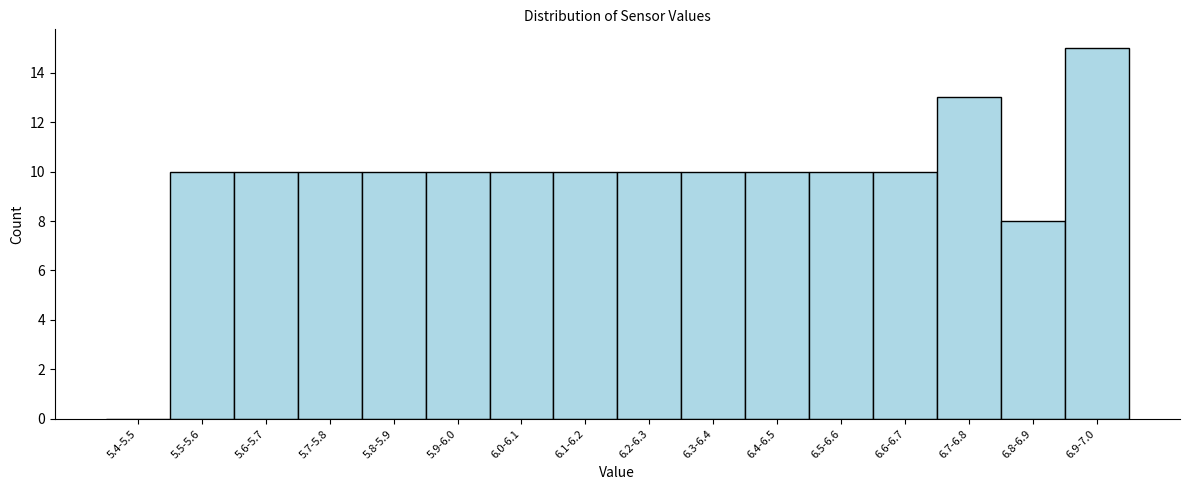

Reading left to right, transcribe all the data shown in this chart.

5.4-5.5=0	5.5-5.6=10	5.6-5.7=10	5.7-5.8=10	5.8-5.9=10	5.9-6.0=10	6.0-6.1=10	6.1-6.2=10	6.2-6.3=10	6.3-6.4=10	6.4-6.5=10	6.5-6.6=10	6.6-6.7=10	6.7-6.8=13	6.8-6.9=8	6.9-7.0=15